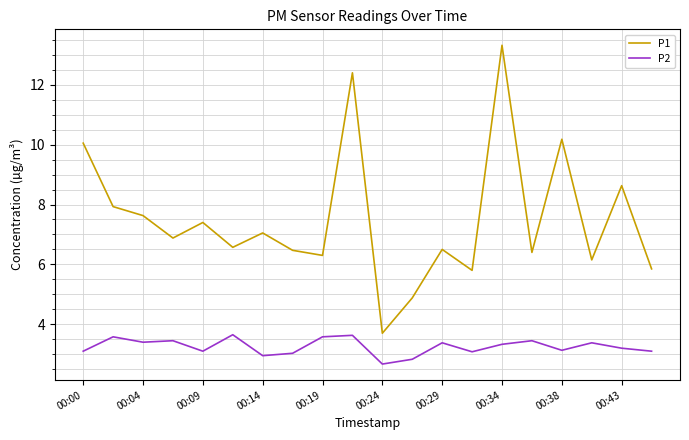

Which series has the largest range (max minus min)?

P1